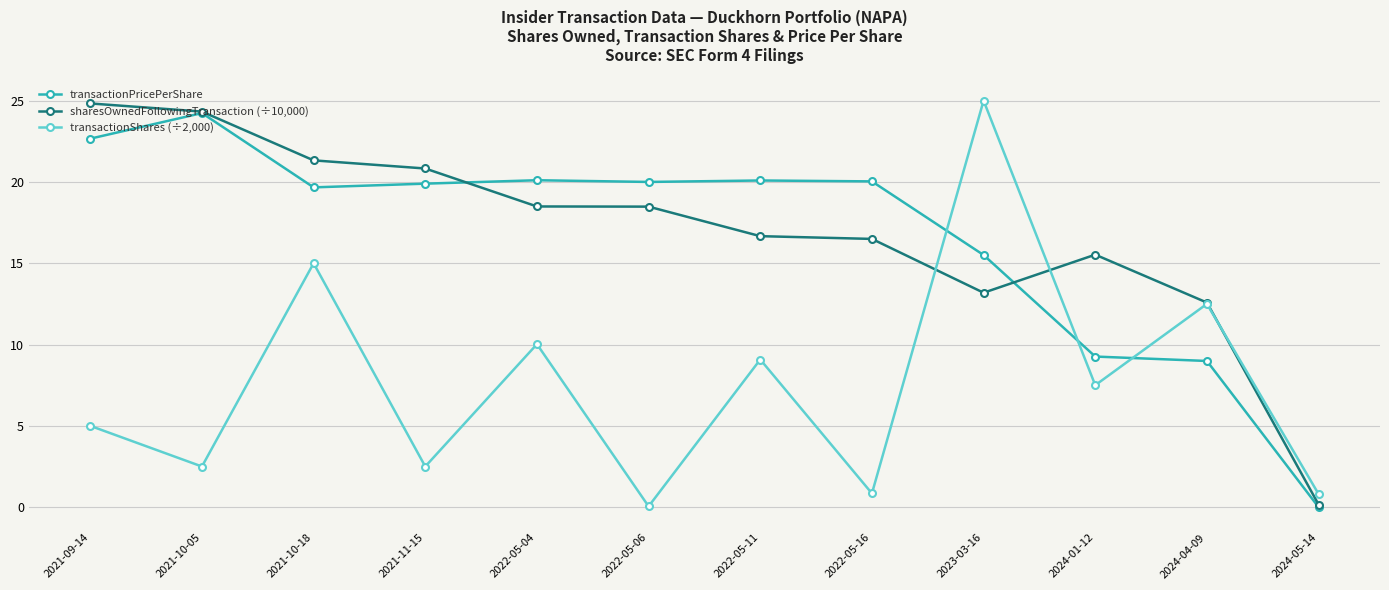

What value does the sharesOwnedFollowingTransaction (÷10,000) series have at 2022-05-11?

16.7